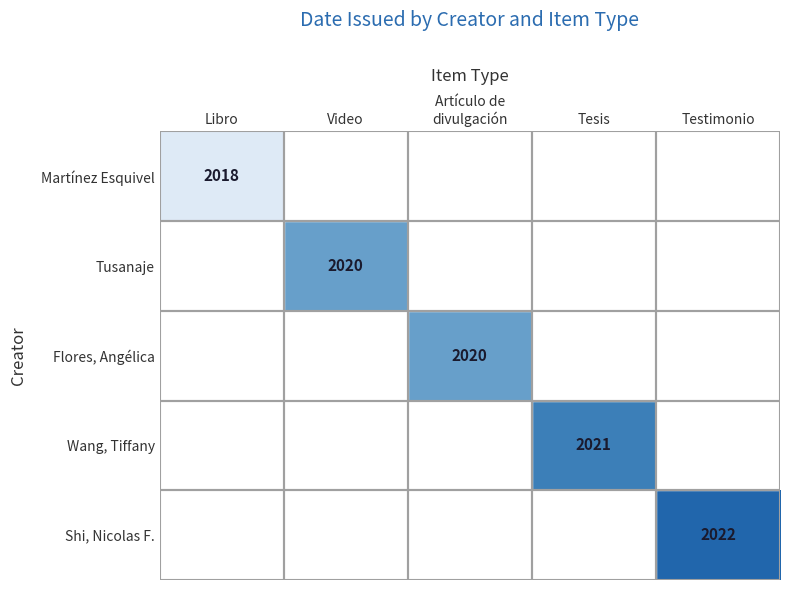

The Wang, Tiffany series shows 413 at Tesis. True or false?

False